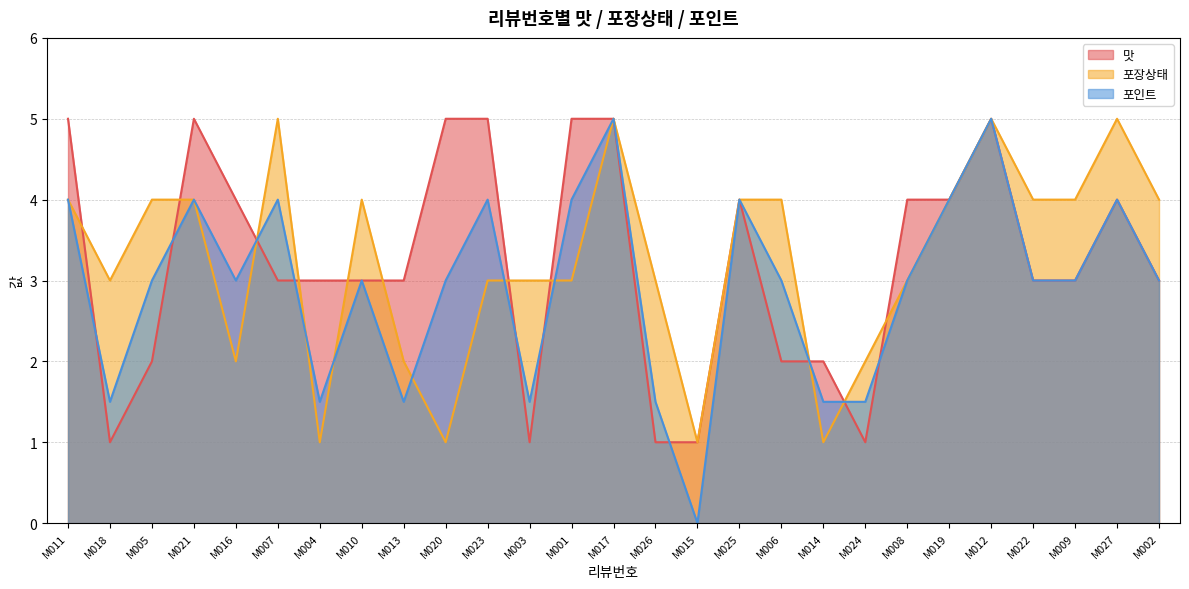

List the labels in order of 맛 value, largest first.

M011, M021, M020, M023, M001, M017, M012, M016, M025, M008, M019, M027, M007, M004, M010, M013, M022, M009, M002, M005, M006, M014, M018, M003, M026, M015, M024